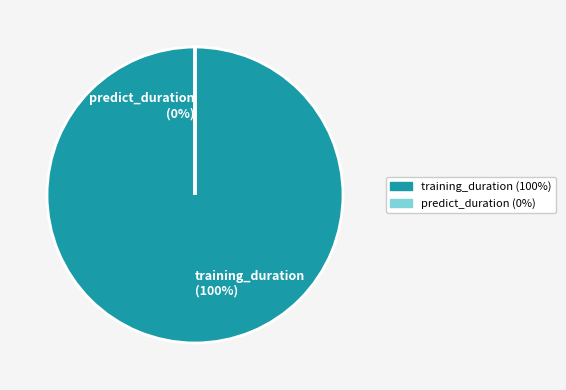

True or false: training_duration accounts for 99% of the total.

False